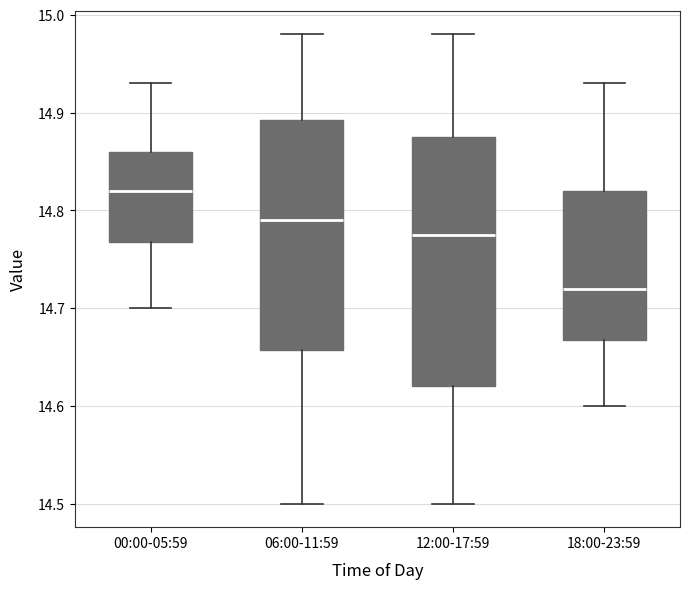

Comparing the boxes themselves (not the whiskers), which one is the tallest?

12:00-17:59